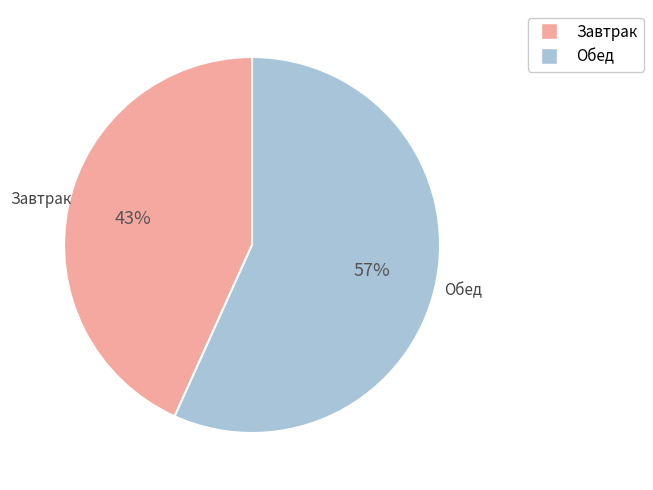

How many segments does this pie chart have?

2